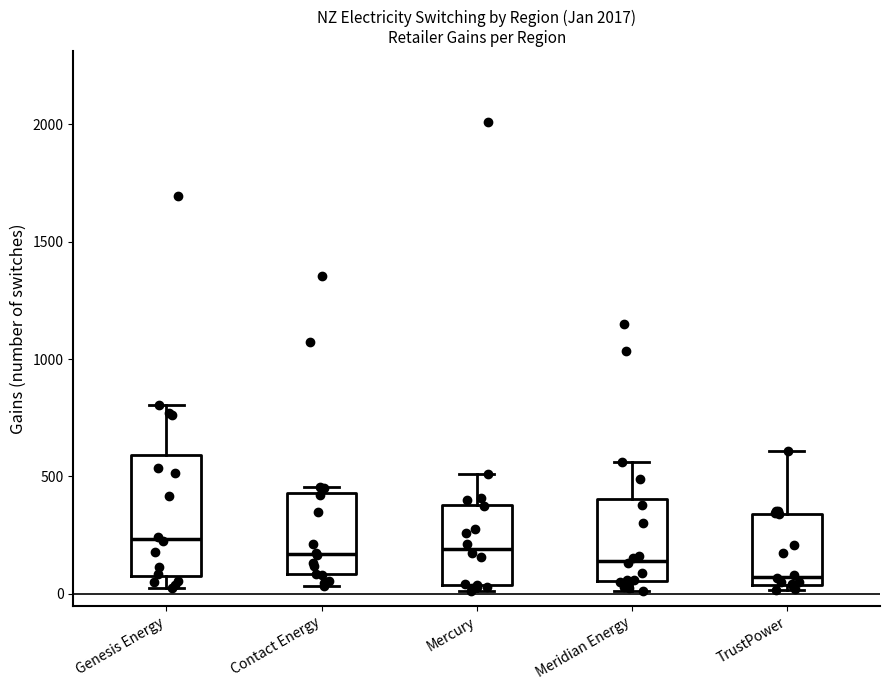

Which box's median line is the lowest?

TrustPower